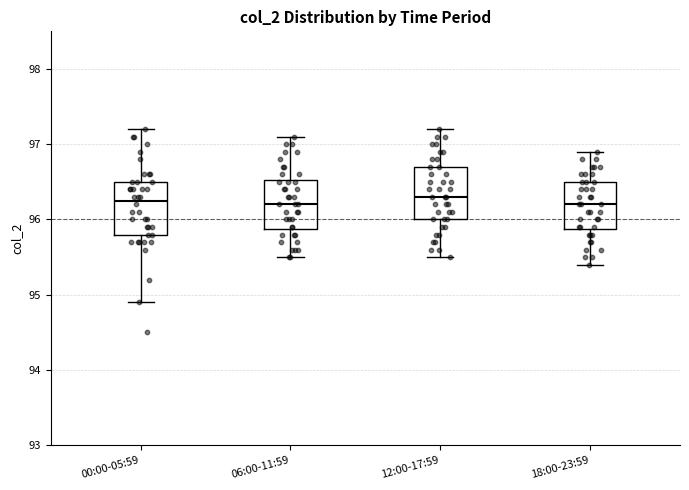

Where does the median line of the box for 12:00-17:59 sit on the y-axis? The values are not printed on the chart, so give them approximately, as read against the axis.

96.3